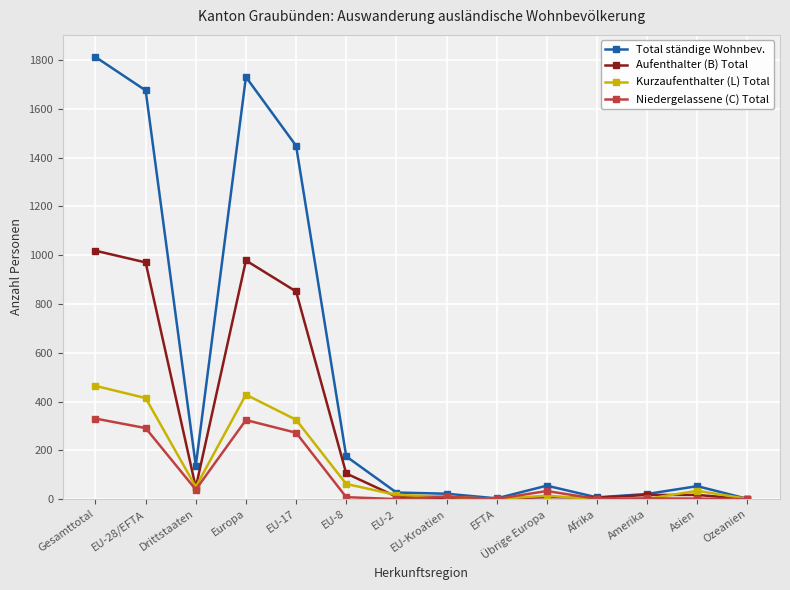

What is the label of the 10th point from the left?

Übrige Europa